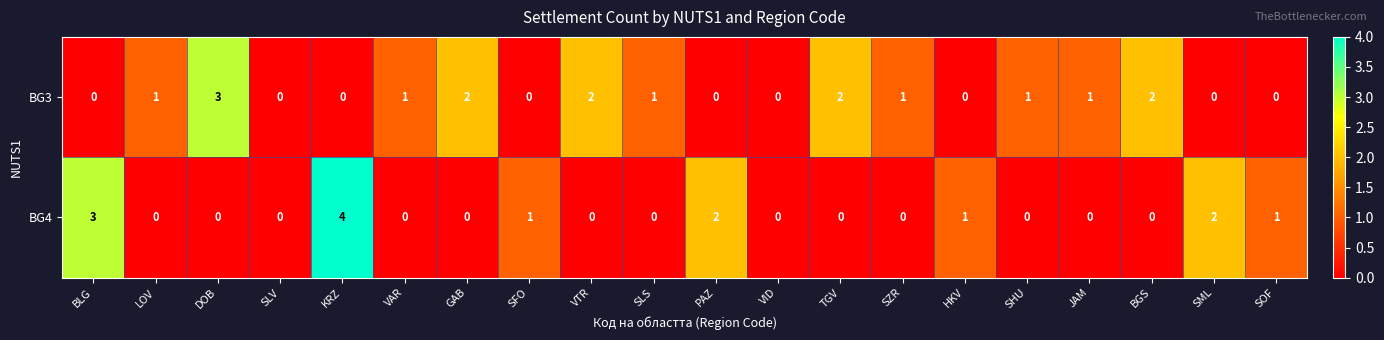

True or false: BG4 has a value of 2 at SML.

True